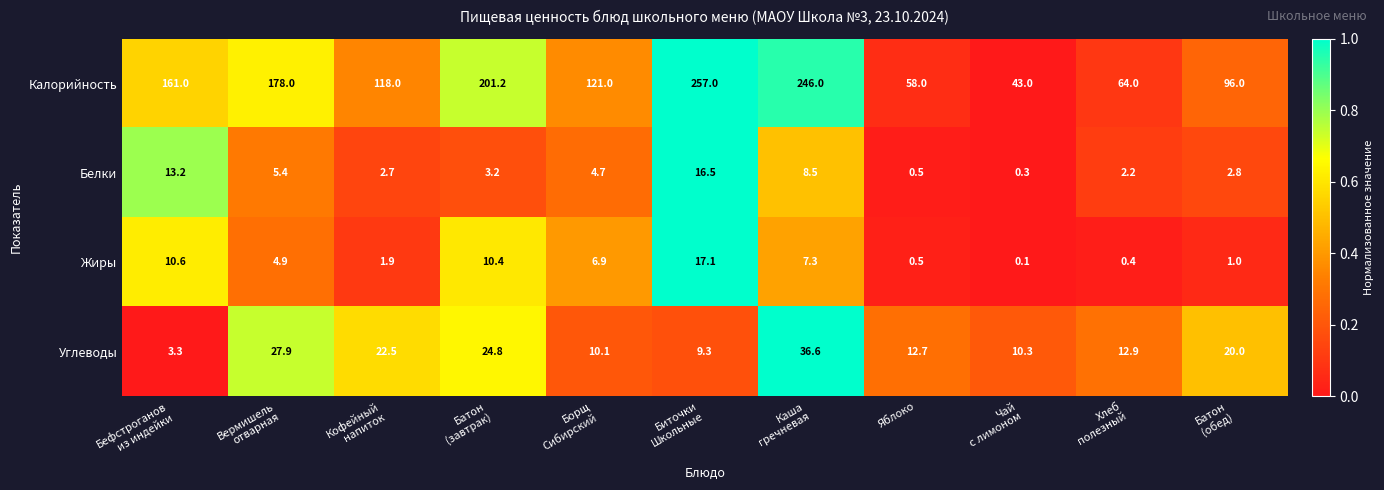

What is the difference between the highest and lowest values at Яблоко?

57.5